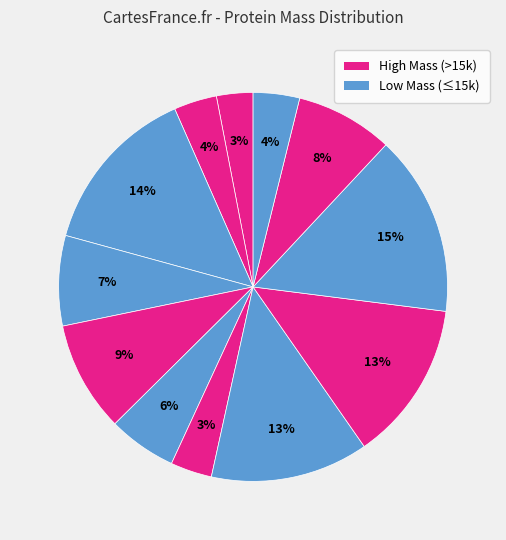

To the nearest percent, what is the average slice percentage?

8%